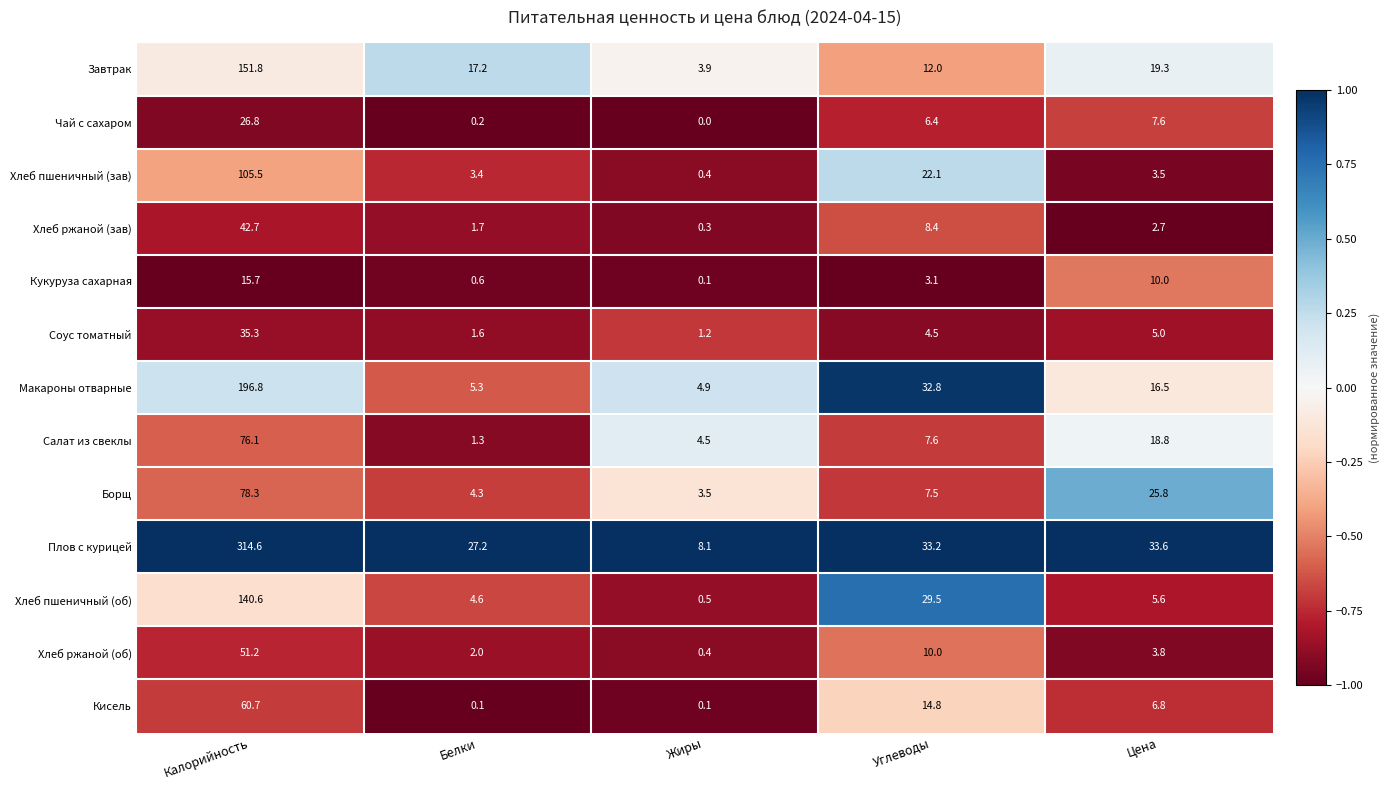

What is the average value of the Борщ series?

23.9